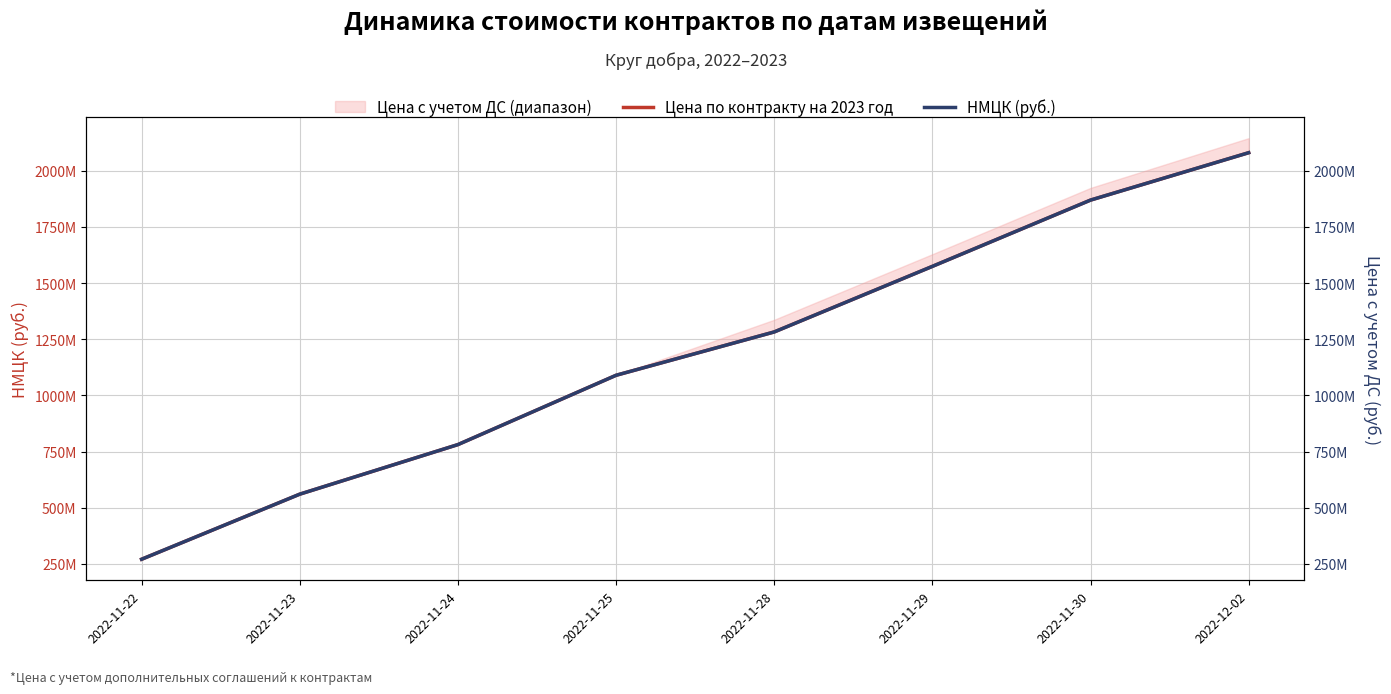

List the labels in order of НМЦК (руб.) value, smallest first.

2022-11-22, 2022-11-23, 2022-11-24, 2022-11-25, 2022-11-28, 2022-11-29, 2022-11-30, 2022-12-02